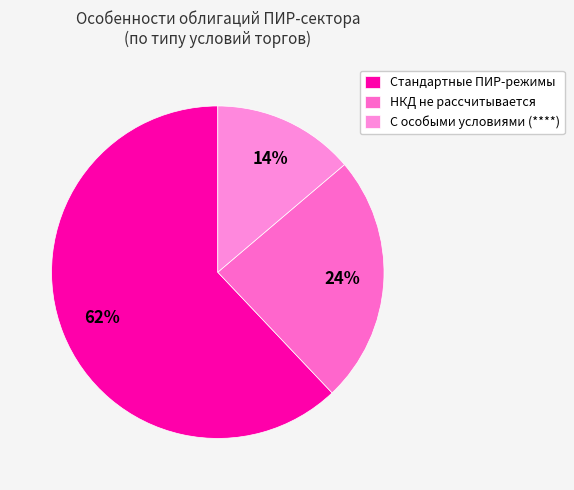

What is the smallest slice in the pie chart?

С особыми условиями (****)